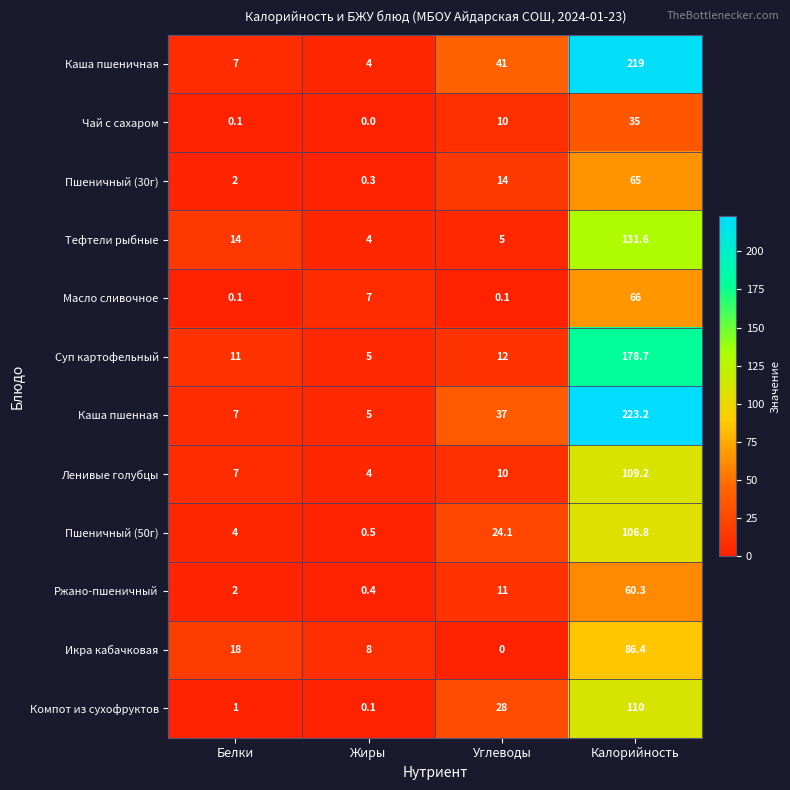

List the series in order of their peak value, lowest first.

Чай с сахаром, Ржано-пшеничный, Пшеничный (30г), Масло сливочное, Икра кабачковая, Пшеничный (50г), Ленивые голубцы, Компот из сухофруктов, Тефтели рыбные, Суп картофельный, Каша пшеничная, Каша пшенная